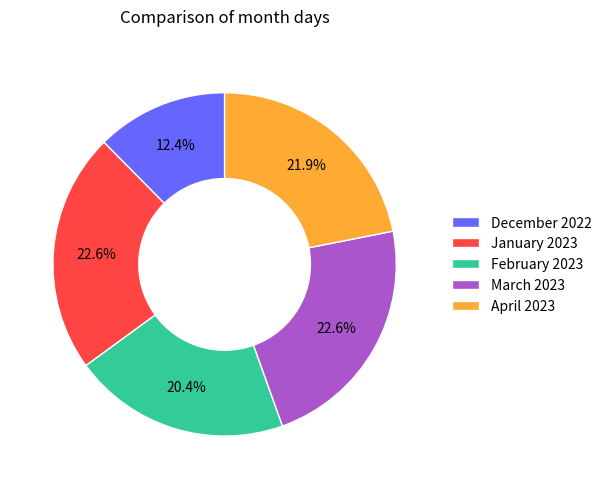

Combined, do March 2023 and February 2023 account for over 50%?

No